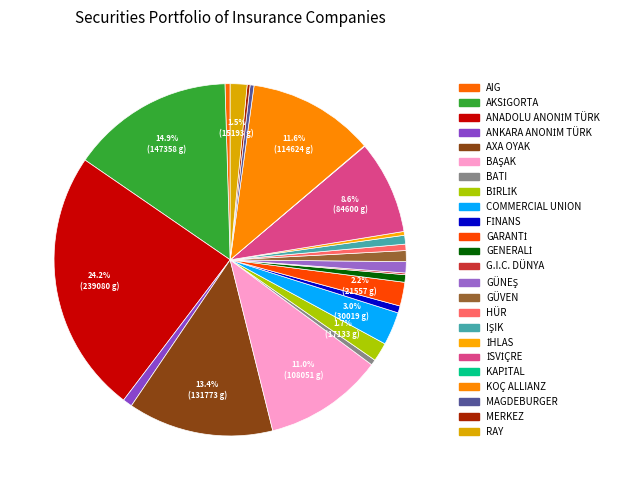

What percentage is the BAŞAK slice, to the nearest percent?

11%